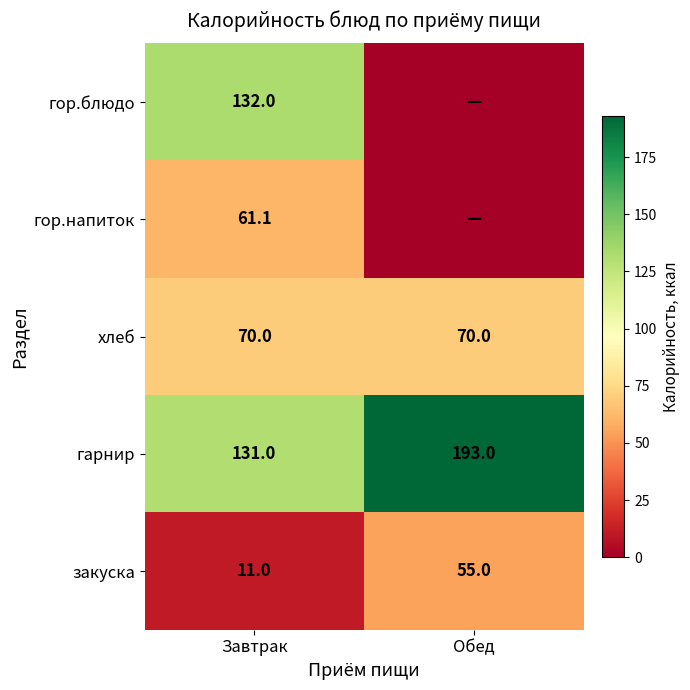

The гарнир series shows 70.5 at Завтрак. True or false?

False